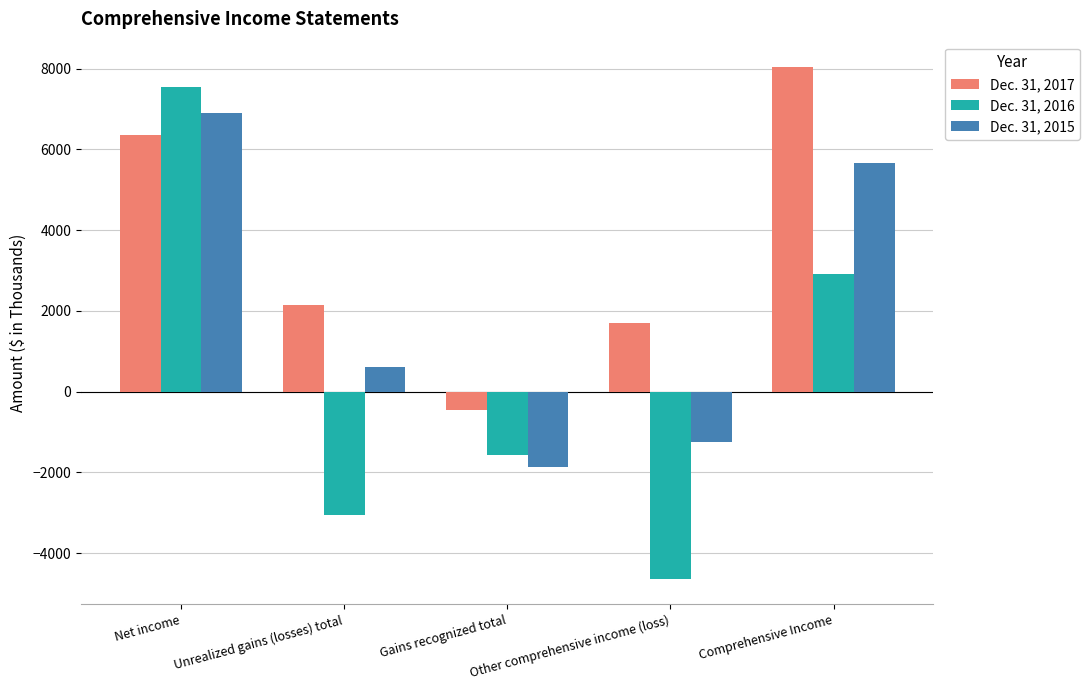

True or false: Dec. 31, 2017 has a value of 3193 at Net income.

False